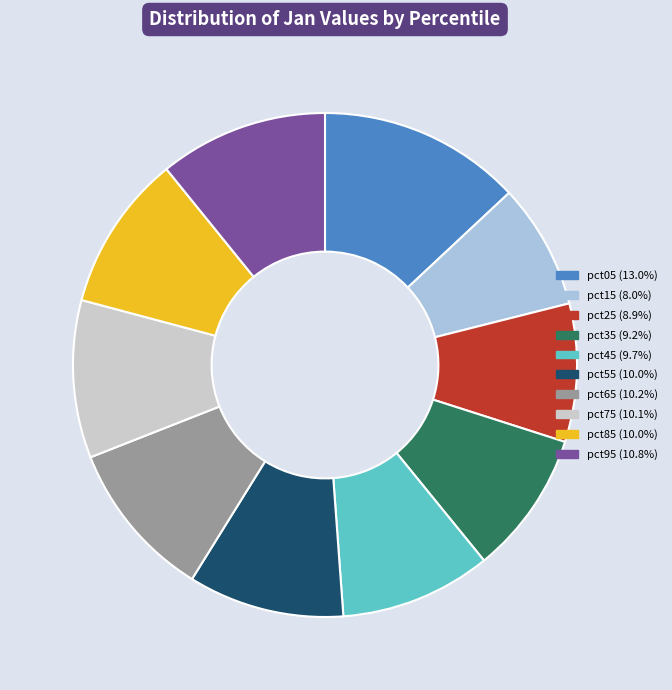

Combined, do pct65 and pct95 account for over 50%?

No